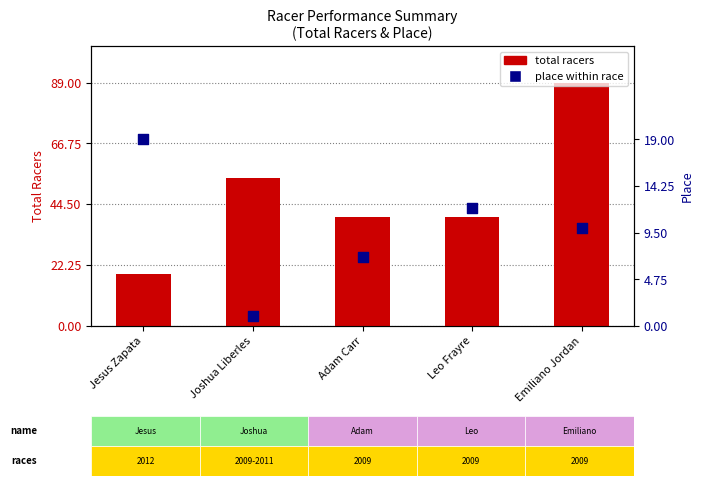

At which category is the sum across all series the highest?

Emiliano Jordan